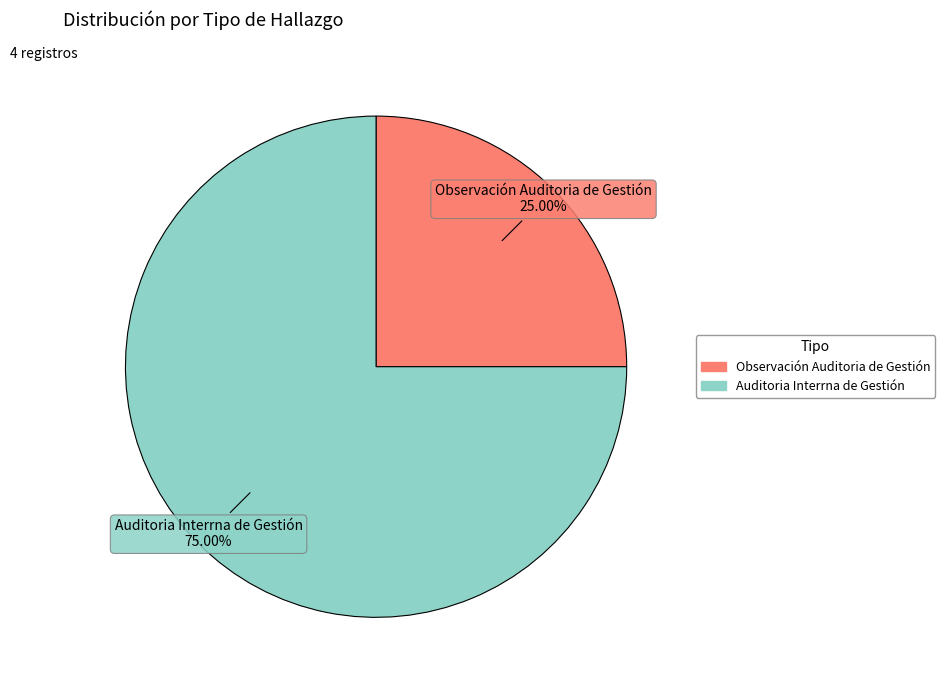

Is there any slice that represents more than half of the pie?

Yes